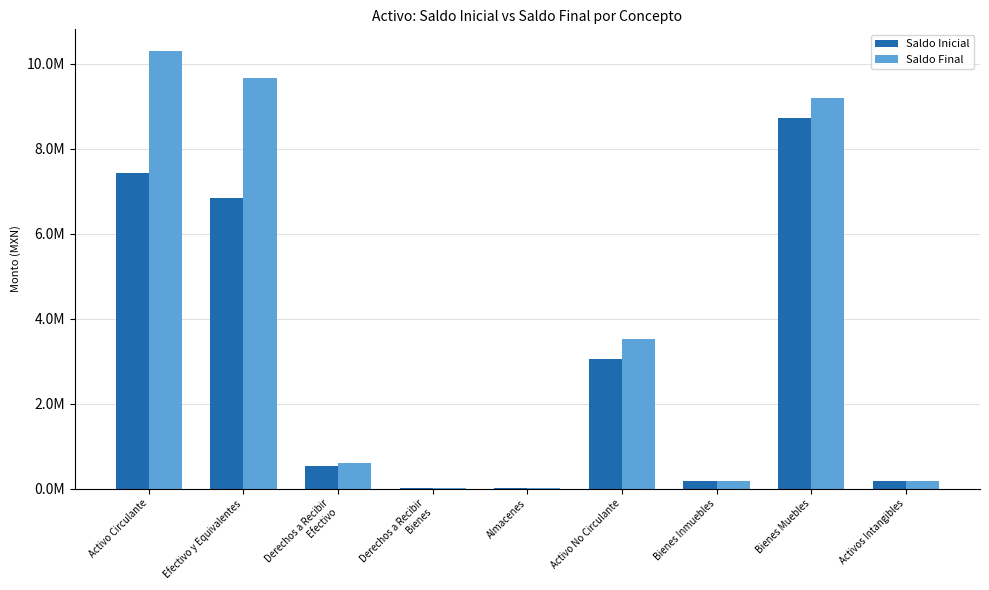

Between Almacenes and Bienes Muebles, which series saw the biggest shift?

Saldo Final